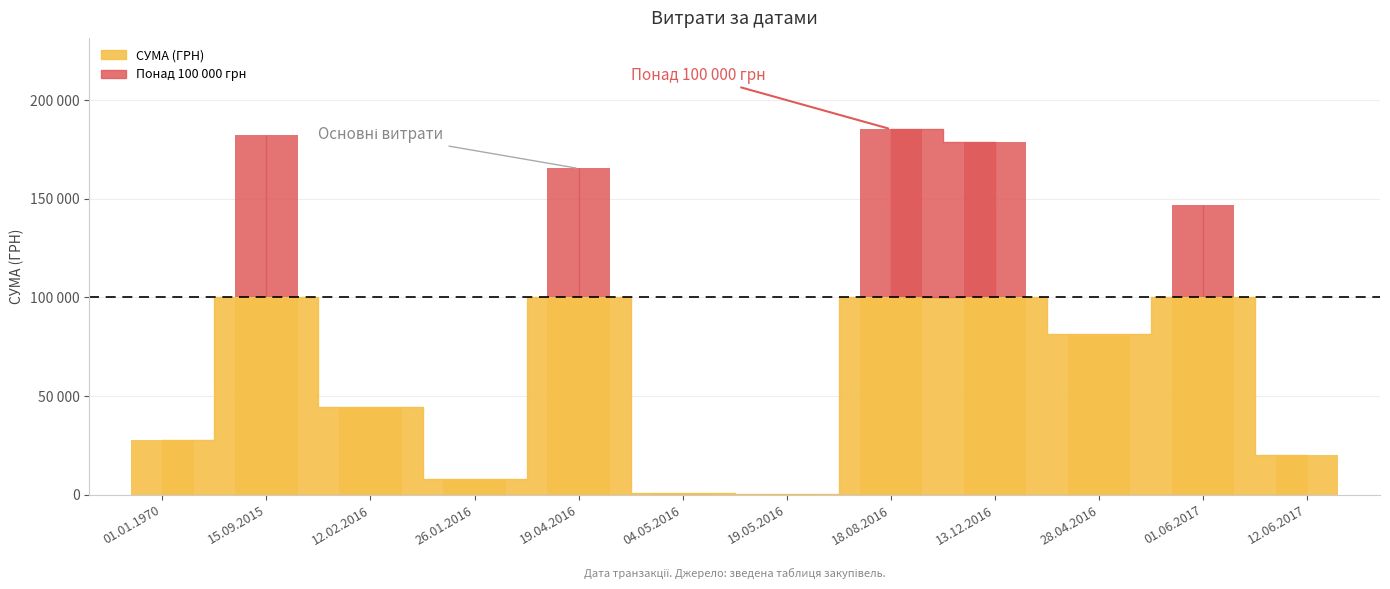

What is the label of the 3rd bar from the right?

28.04.2016